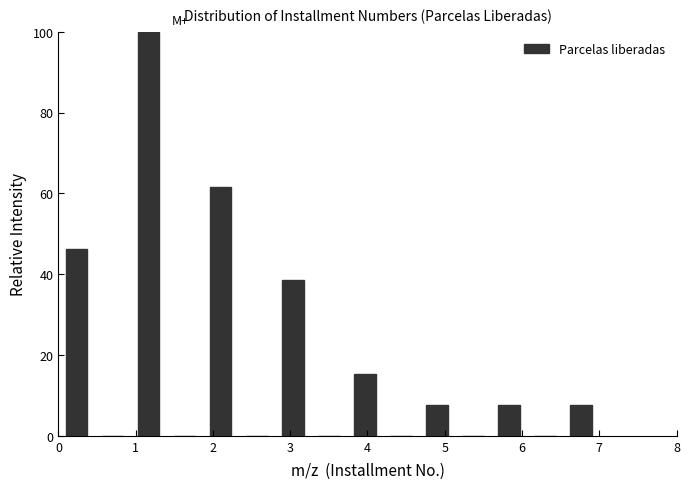

Reading left to right, transcribe this chart: for each bar, give the range it covers on the x-axis and its height. Neither the bar edges nor the heights are printed on the chart, so give them approximately, as read against the axes.

0.0 to 0.5: 46
0.5 to 0.9: 0
0.9 to 1.4: 100
1.4 to 1.9: 0
1.9 to 2.3: 62
2.3 to 2.8: 0
2.8 to 3.3: 38
3.3 to 3.7: 0
3.7 to 4.2: 16
4.2 to 4.7: 0
4.7 to 5.1: 8
5.1 to 5.6: 0
5.6 to 6.1: 8
6.1 to 6.5: 0
6.5 to 7.0: 8